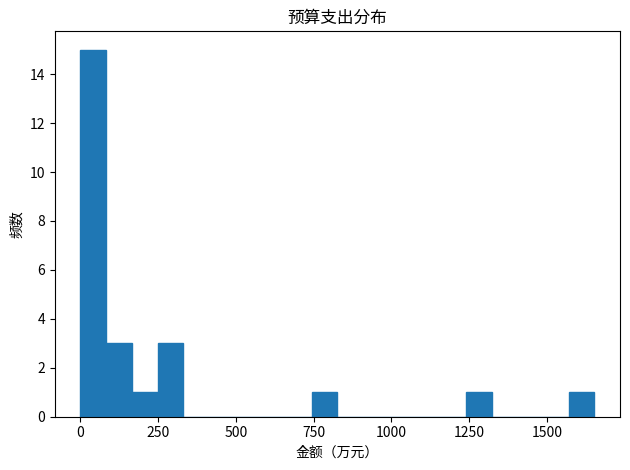

Read against the x-axis, roughly where is the centre of the tallest bar?

50